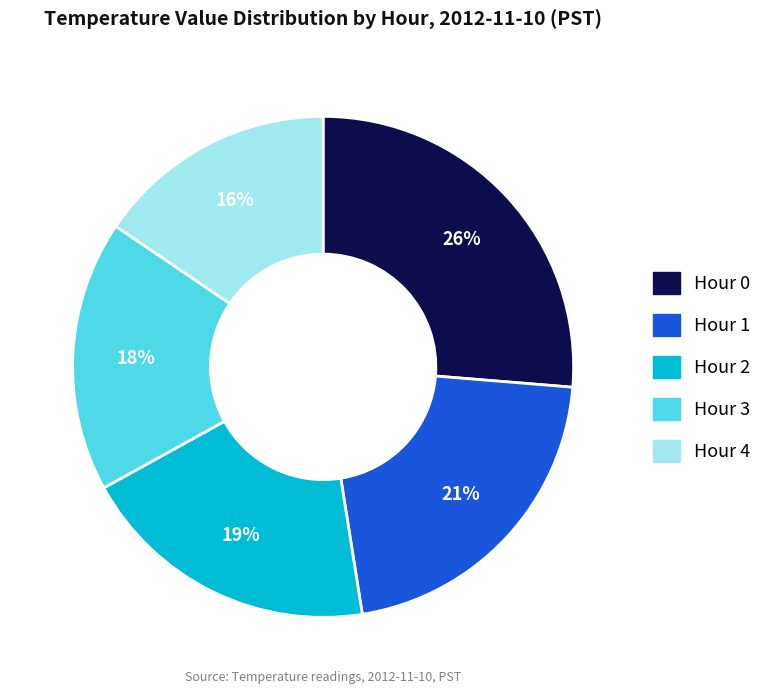

Is there a majority slice in this chart?

No